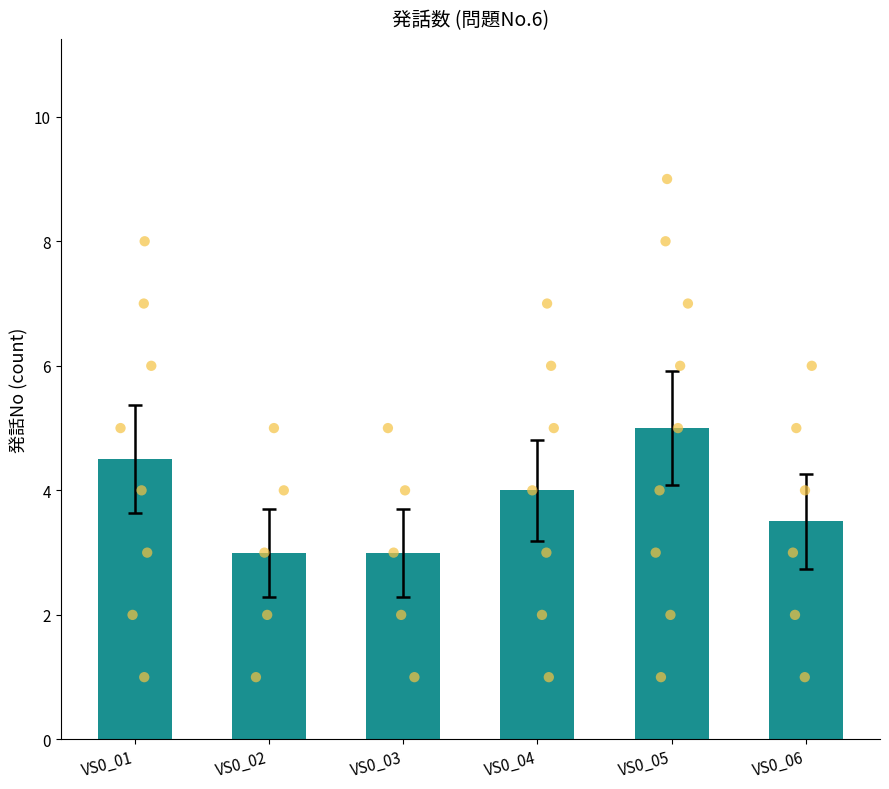

Between VS0_03 and VS0_05, which is larger?

VS0_05